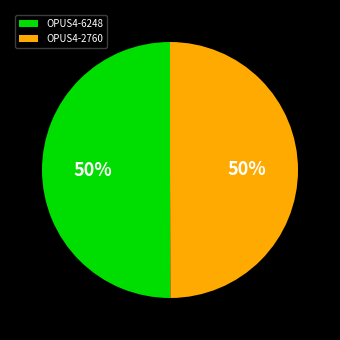

To the nearest percent, what is the average slice percentage?

50%